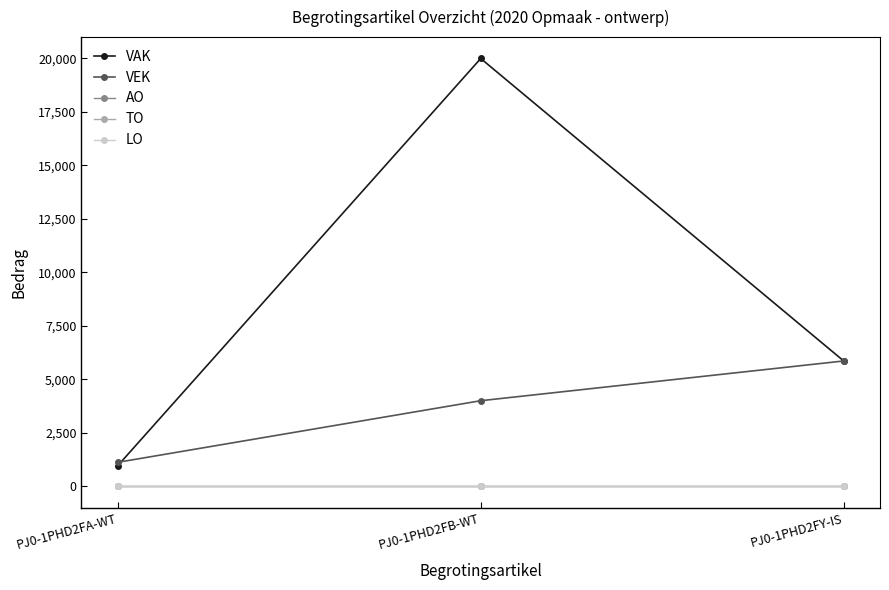

Where is AO nearest to the value 0?

PJ0-1PHD2FA-WT